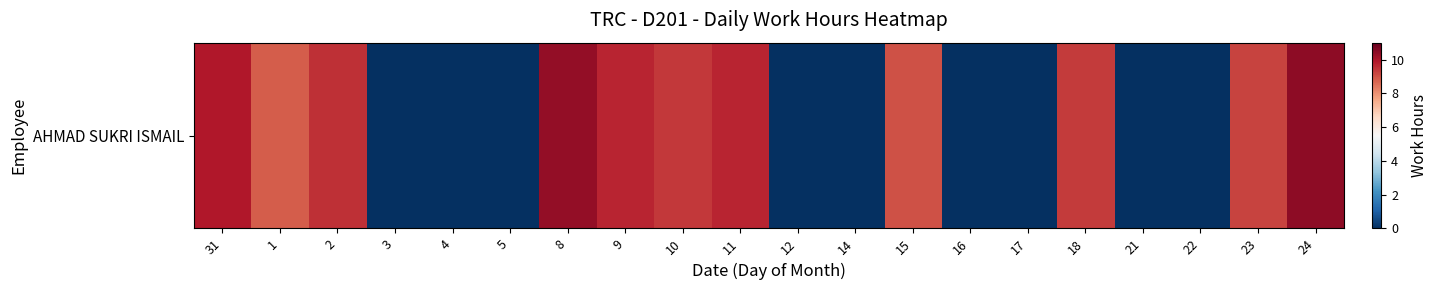

Reading left to right, list all the values displayed in this chart.

9.9	8.8	9.5	0.0	0.0	0.0	10.3	9.7	9.4	9.7	0.0	0.0	9.0	0.0	0.0	9.3	0.0	0.0	9.2	10.4